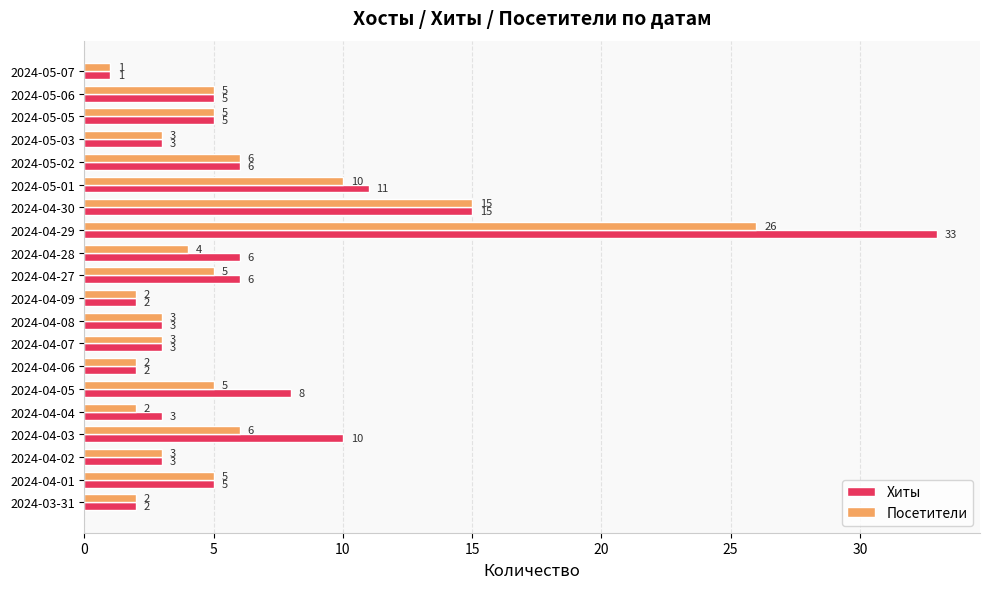

At which category is the sum across all series the highest?

2024-04-29